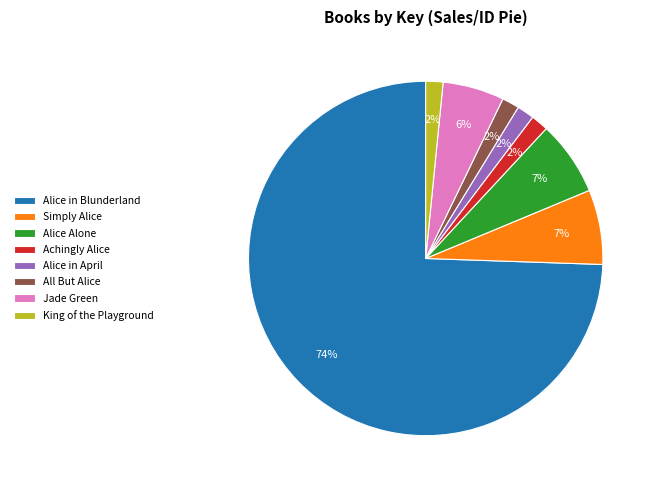

Is Alice in Blunderland the majority of the pie?

Yes